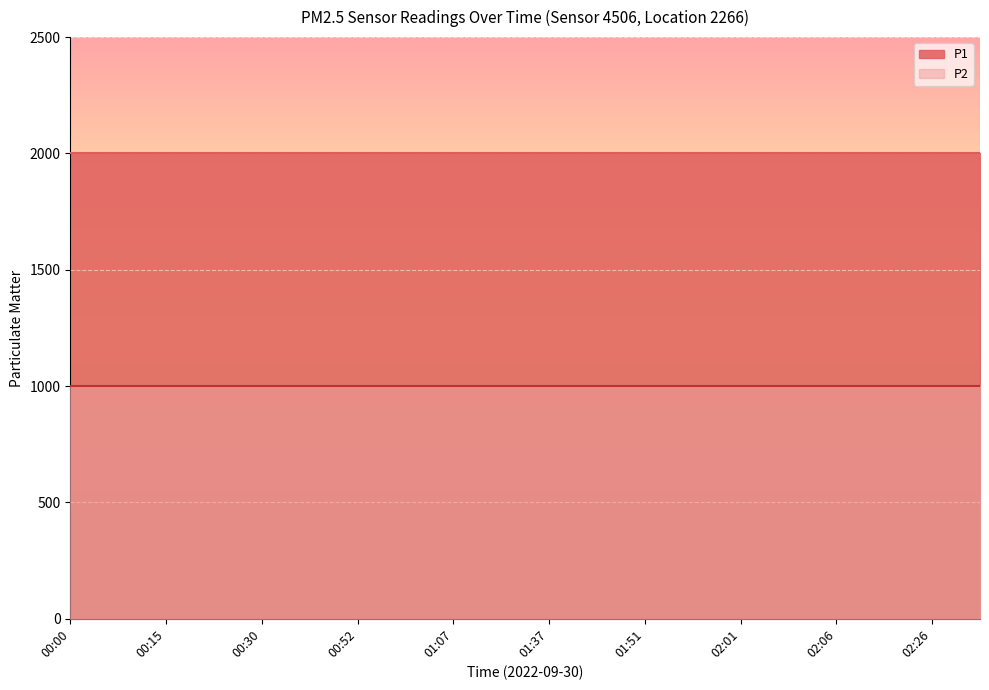

True or false: P1 and P2 cross at least once.

False